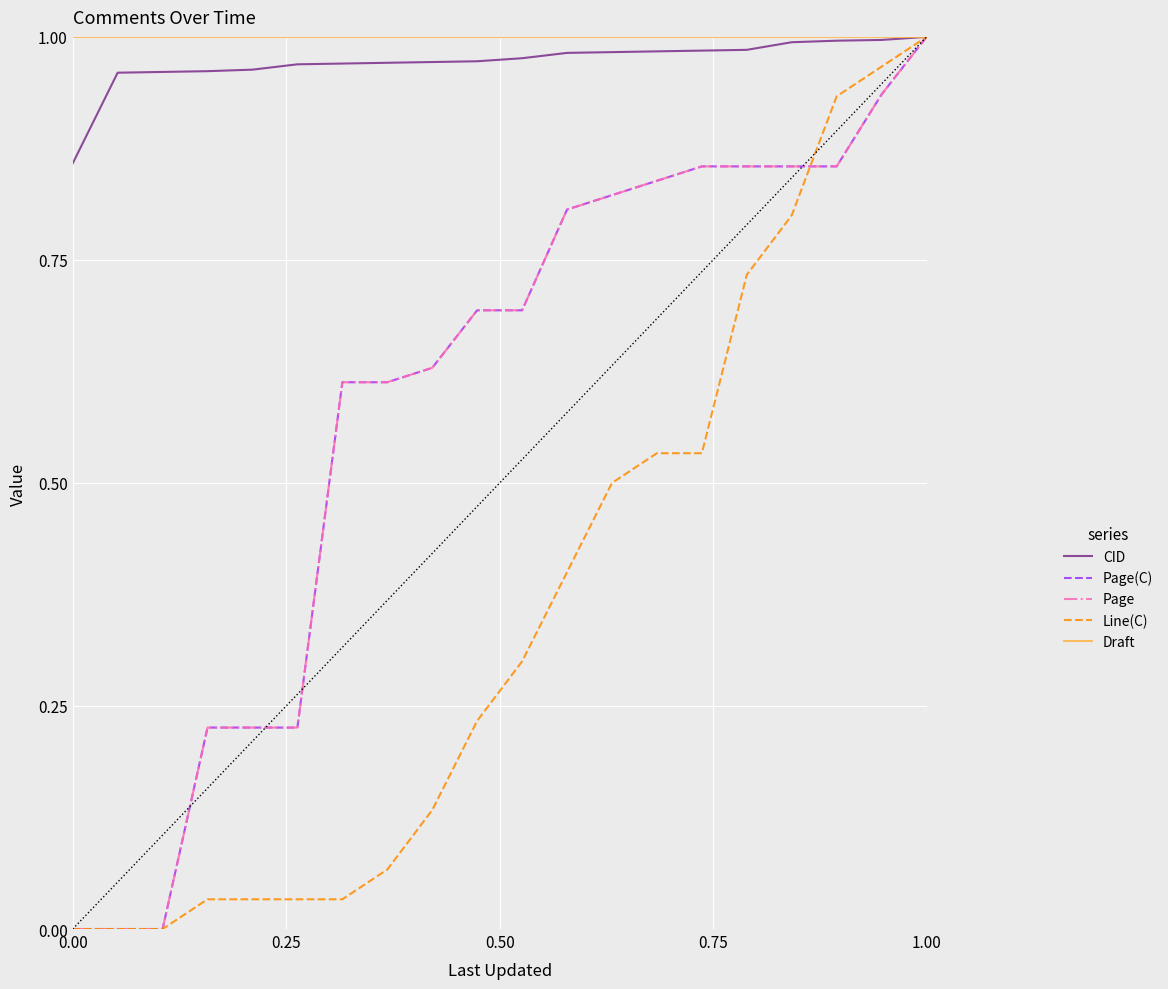

Does the chart display data point markers on the line(s)?

No